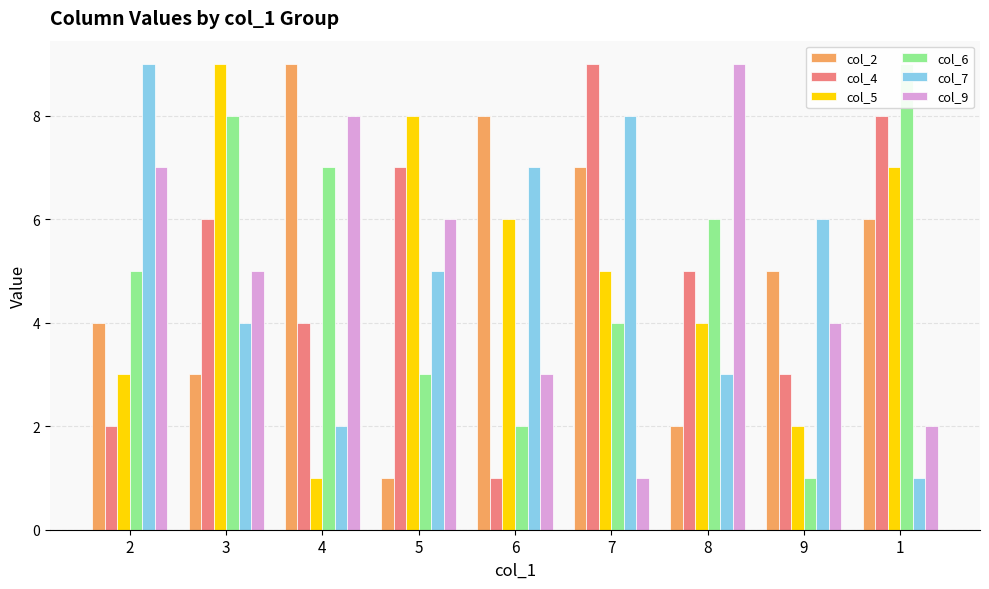

Which series has the largest total across all categories?

col_2